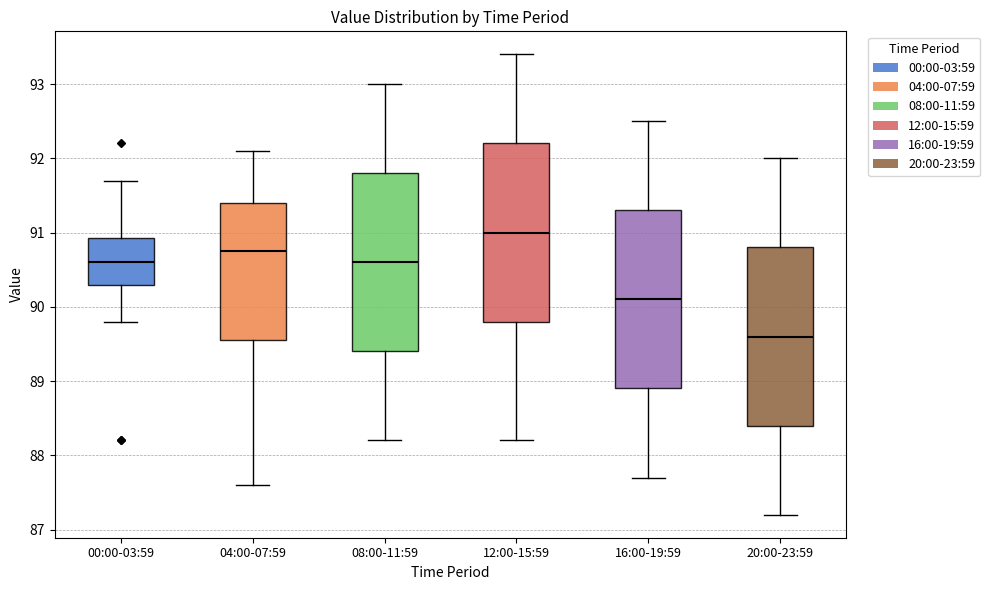

Reading left to right, transcribe this box plot: for each box, give where its median line is, the range the box spans, and where its two whiskers end, as read against the y-axis. The values are not printed on the chart, so give them approximately, as read against the axis.

00:00-03:59: median 90.6, box 90.3 to 90.9, whiskers 89.8 to 91.7
04:00-07:59: median 90.8, box 89.6 to 91.4, whiskers 87.6 to 92.1
08:00-11:59: median 90.6, box 89.4 to 91.8, whiskers 88.2 to 93.0
12:00-15:59: median 91.0, box 89.8 to 92.2, whiskers 88.2 to 93.4
16:00-19:59: median 90.1, box 88.9 to 91.3, whiskers 87.7 to 92.5
20:00-23:59: median 89.6, box 88.4 to 90.8, whiskers 87.2 to 92.0